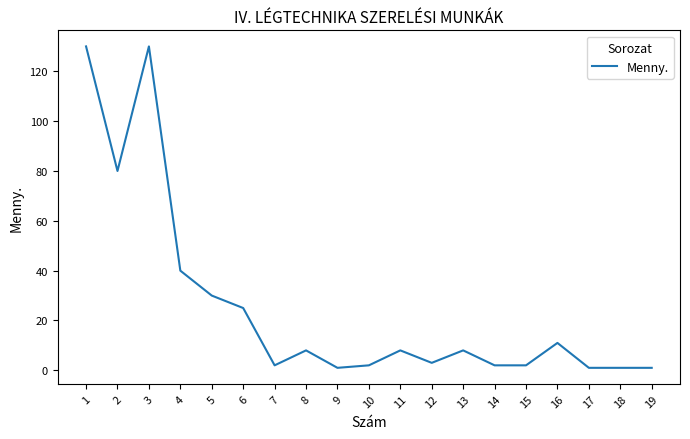

How many lines are shown in the chart?

1